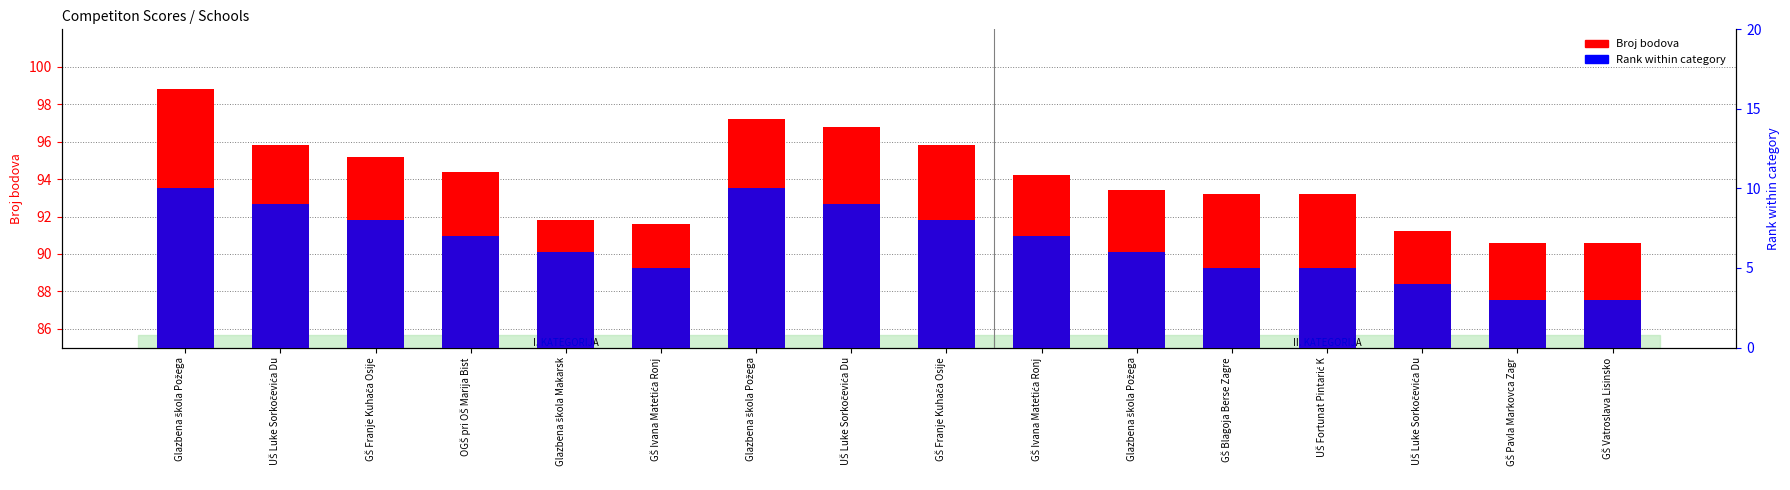

Between GŠ Ivana Matetića Ronj and UŠ Luke Sorkočevića Du, which is larger?

UŠ Luke Sorkočevića Du